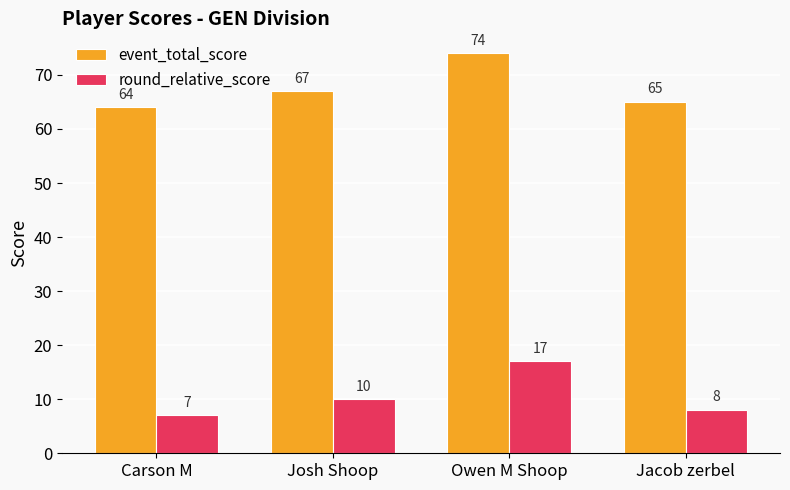

The value of event_total_score at Owen M Shoop is 74. True or false?

True